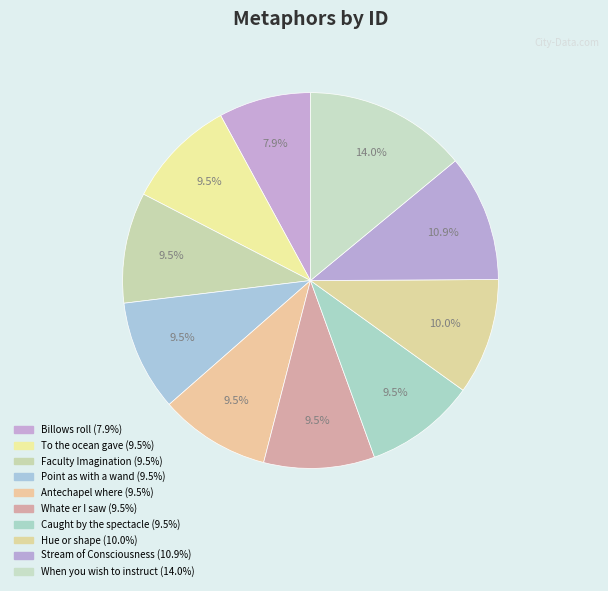

To the nearest percent, what percentage of the pie is Stream of Consciousness?

11%